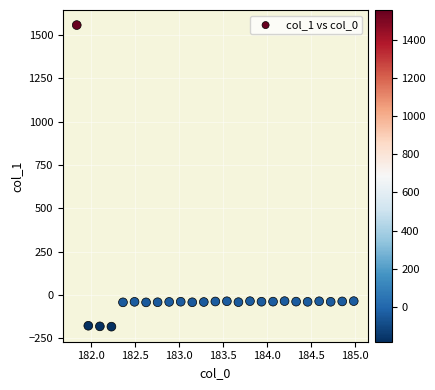

What is the range of X values (max minus min)?

3.1